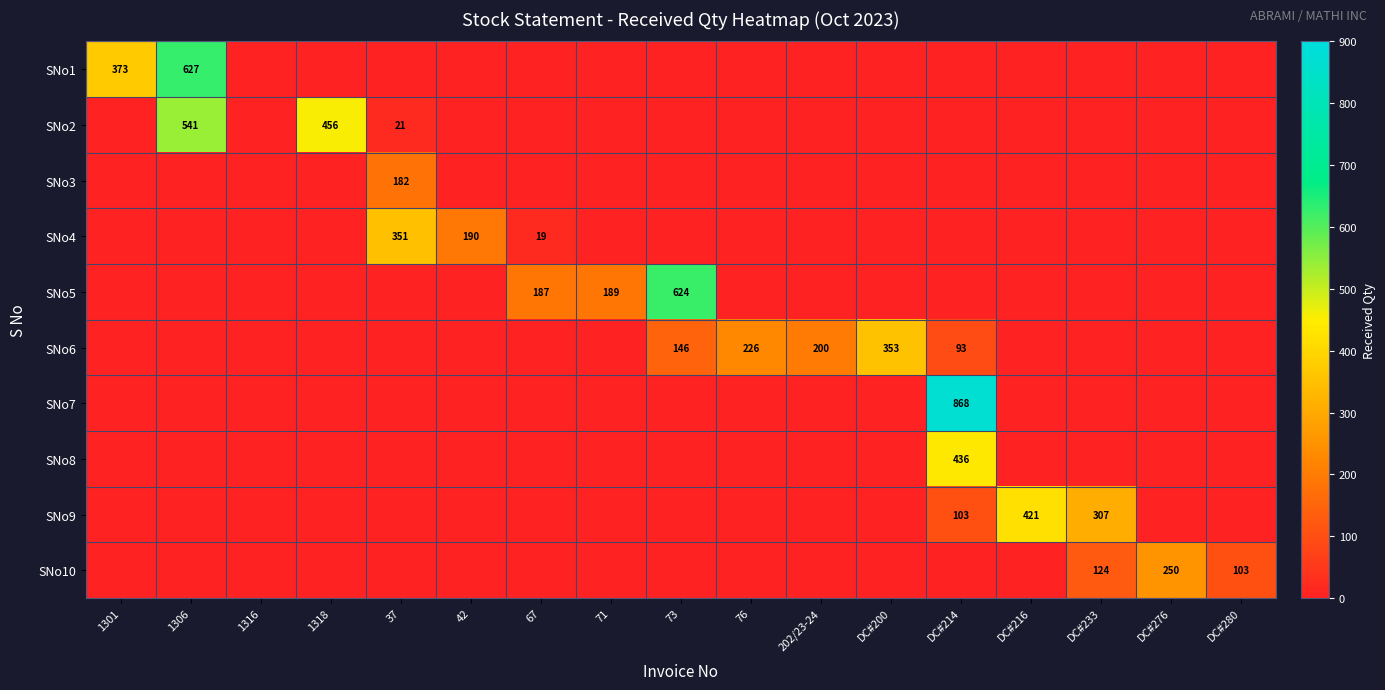

True or false: SNo5 has a value of 624 at 73.

True